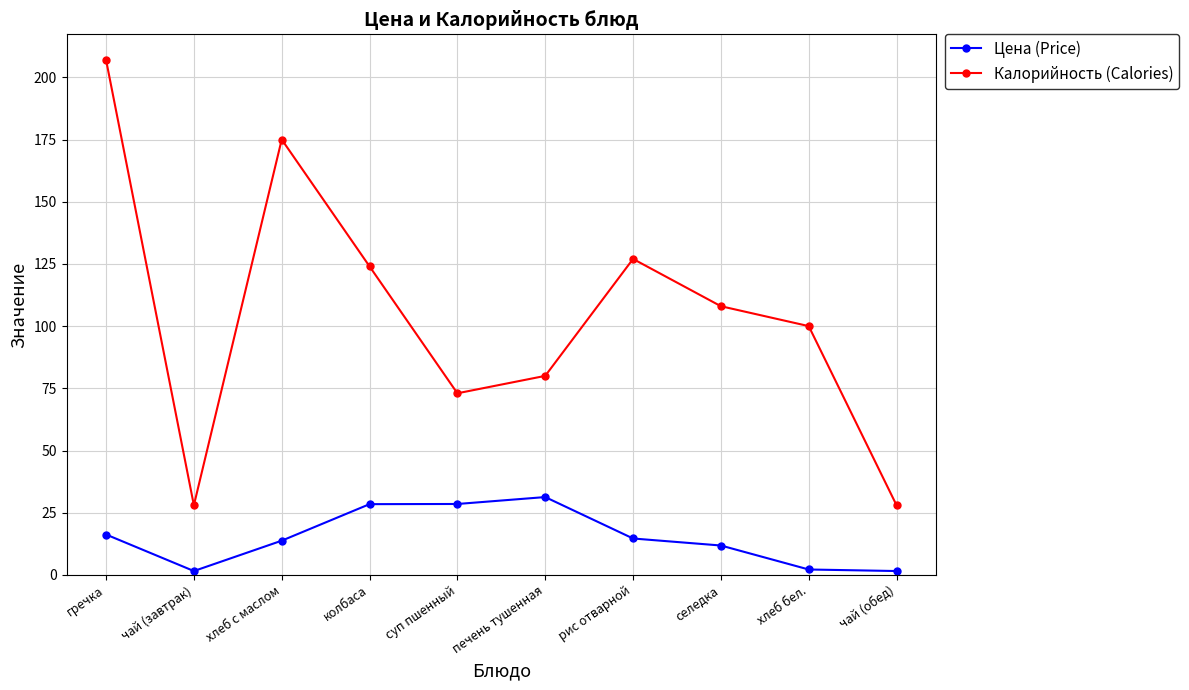

In Калорийность (Calories), how many points are lower than both neighbors (excluding endpoints)?

2